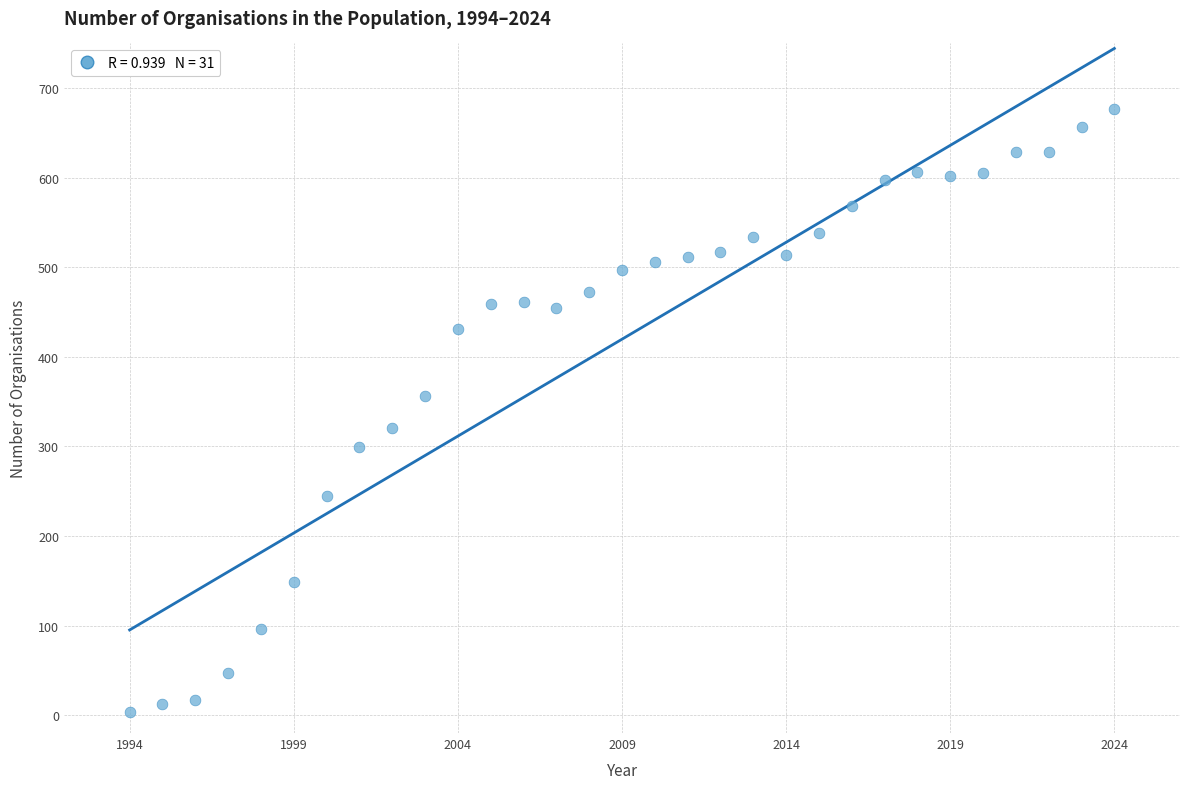

What is the range of Y values (max minus min)?

673